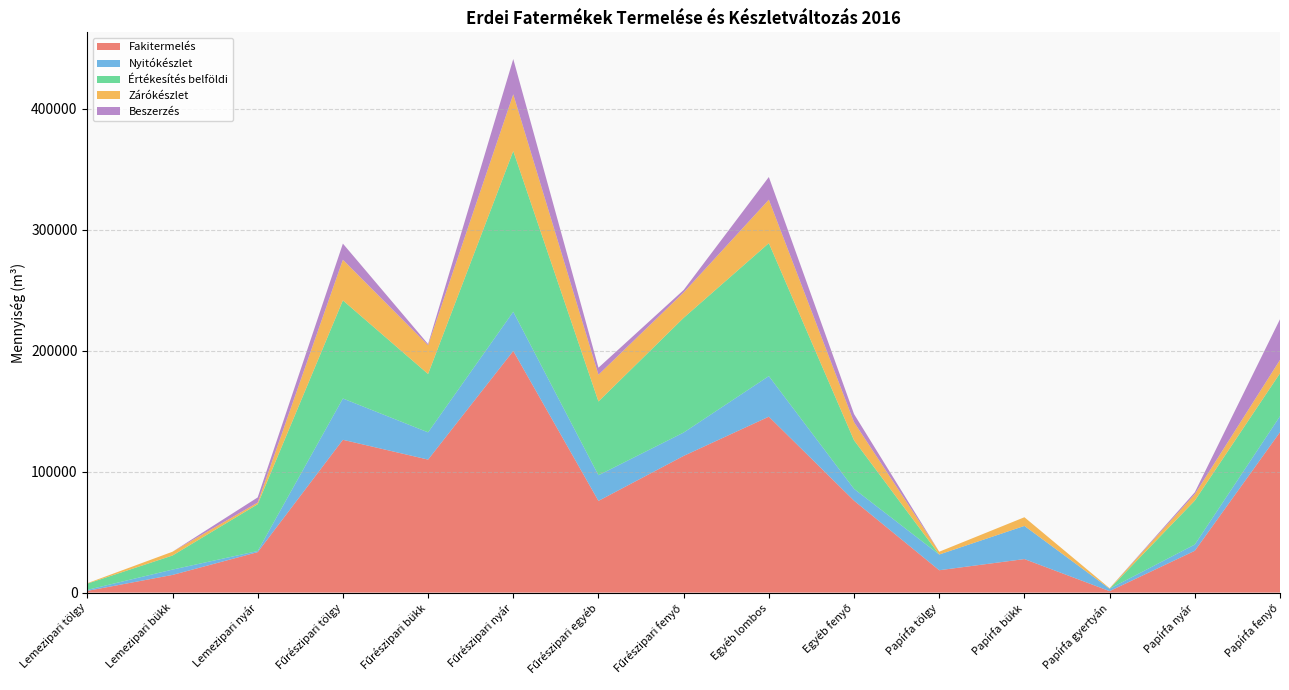

Reading right to left, extract all data points from this chart.

Fakitermelés: Papírfa fenyő=132661.0	Papírfa nyár=34590.4	Papírfa gyertyán=1214.3	Papírfa bükk=27711.4	Papírfa tölgy=18486.9	Egyéb fenyő=76026.7	Egyéb lombos=145473.9	Fűrészipari fenyő=113047.8	Fűrészipari egyéb=75831.7	Fűrészipari nyár=199825.5	Fűrészipari bükk=109991.2	Fűrészipari tölgy=126351.4	Lemezipari nyár=33459.6	Lemezipari bükk=14603.4	Lemezipari tölgy=1413.4
Nyitókészlet: Papírfa fenyő=13190.2	Papírfa nyár=5153.6	Papírfa gyertyán=1975.6	Papírfa bükk=27428.4	Papírfa tölgy=12988.2	Egyéb fenyő=9749.3	Egyéb lombos=33564.7	Fűrészipari fenyő=19305.7	Fűrészipari egyéb=21200.8	Fűrészipari nyár=32419.4	Fűrészipari bükk=22523.5	Fűrészipari tölgy=34147.8	Lemezipari nyár=914.8	Lemezipari bükk=4412.6	Lemezipari tölgy=831.0
Értékesítés belföldi: Papírfa fenyő=35499.2	Papírfa nyár=36315.2	Papírfa gyertyán=0.0	Papírfa bükk=0.0	Papírfa tölgy=0.0	Egyéb fenyő=40173.6	Egyéb lombos=109934.3	Fűrészipari fenyő=94860.0	Fűrészipari egyéb=61012.9	Fűrészipari nyár=132919.6	Fűrészipari bükk=48258.5	Fűrészipari tölgy=81139.6	Lemezipari nyár=38708.4	Lemezipari bükk=11639.6	Lemezipari tölgy=5153.4
Zárókészlet: Papírfa fenyő=11075.8	Papírfa nyár=5333.3	Papírfa gyertyán=428.2	Papírfa bükk=7168.7	Papírfa tölgy=2327.7	Egyéb fenyő=14988.1	Egyéb lombos=35944.5	Fűrészipari fenyő=20983.9	Fűrészipari egyéb=22125.5	Fűrészipari nyár=46902.0	Fűrészipari bükk=23750.0	Fűrészipari tölgy=33620.3	Lemezipari nyár=1382.2	Lemezipari bükk=3133.1	Lemezipari tölgy=359.7
Beszerzés: Papírfa fenyő=33635.3	Papírfa nyár=1565.7	Papírfa gyertyán=0.0	Papírfa bükk=0.0	Papírfa tölgy=0.0	Egyéb fenyő=6689.5	Egyéb lombos=18761.0	Fűrészipari fenyő=2049.2	Fűrészipari egyéb=5803.1	Fűrészipari nyár=29187.0	Fűrészipari bükk=1014.1	Fűrészipari tölgy=13344.1	Lemezipari nyár=4240.3	Lemezipari bükk=0.0	Lemezipari tölgy=0.0